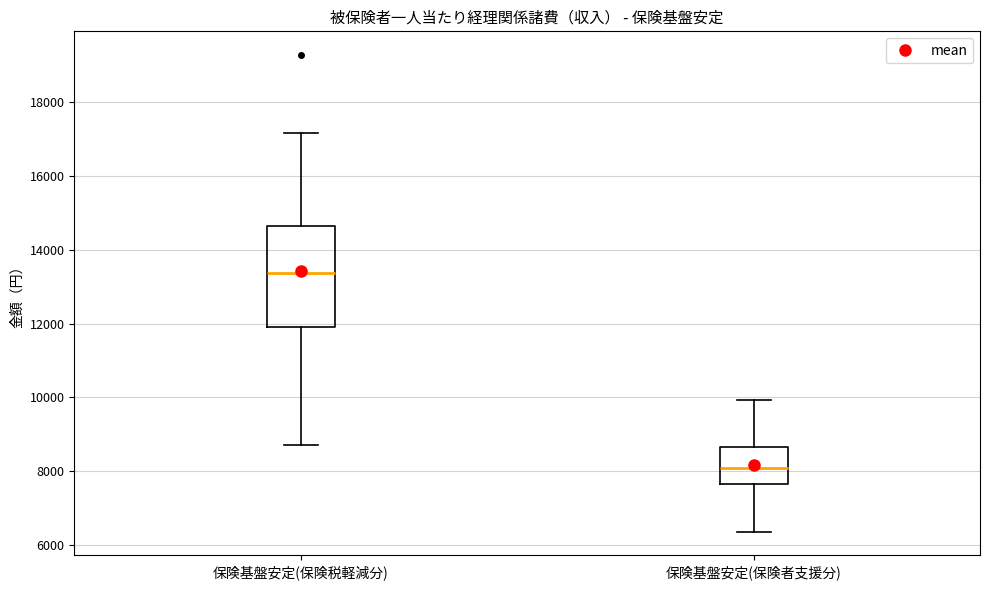

Comparing the boxes themselves (not the whiskers), which one is the tallest?

保険基盤安定(保険税軽減分)